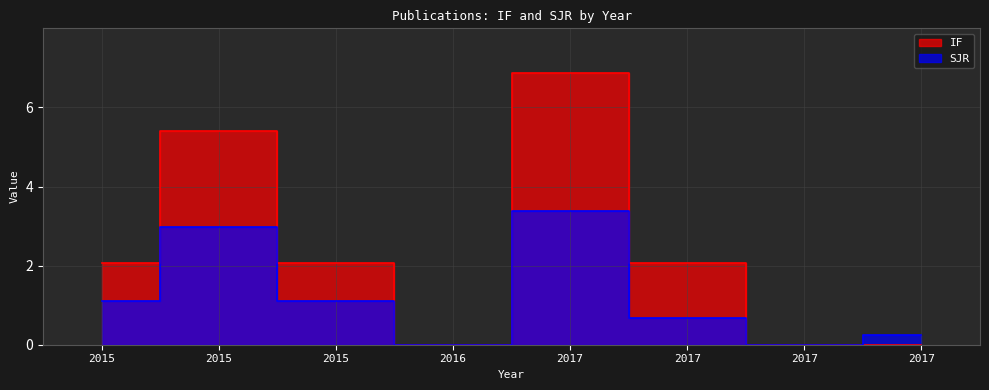

Which category has the lowest value in the SJR series?

2016